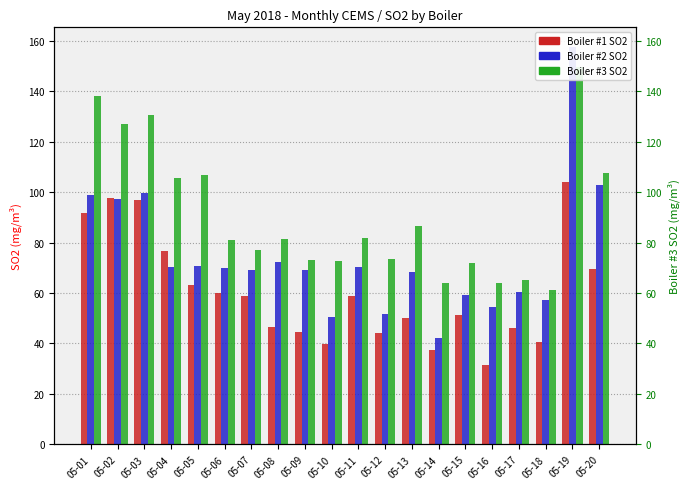

What is the total value across all series at 05-01?

328.8